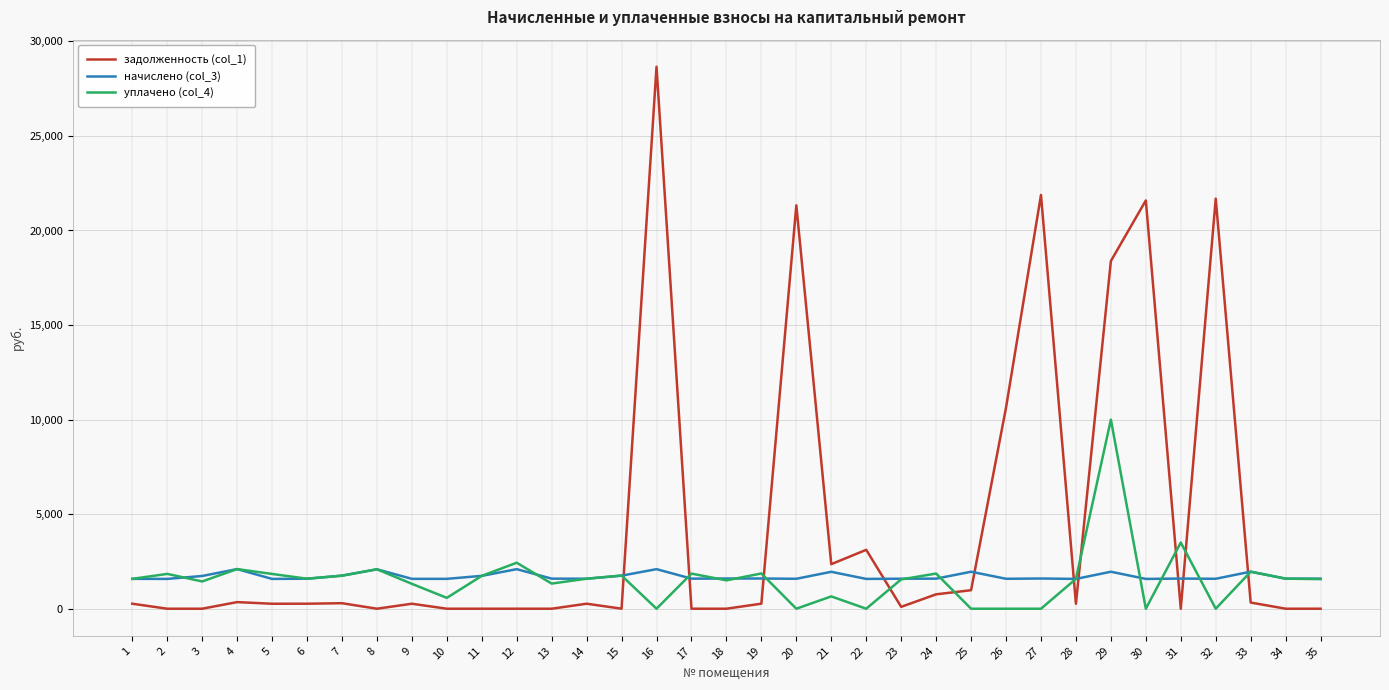

True or false: задолженность (col_1) has a value of 98.9 at 23.

True